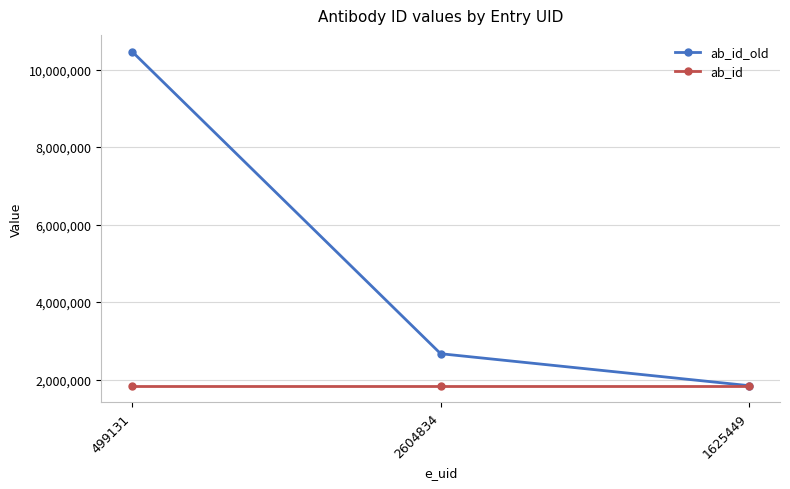

How many lines are shown in the chart?

2